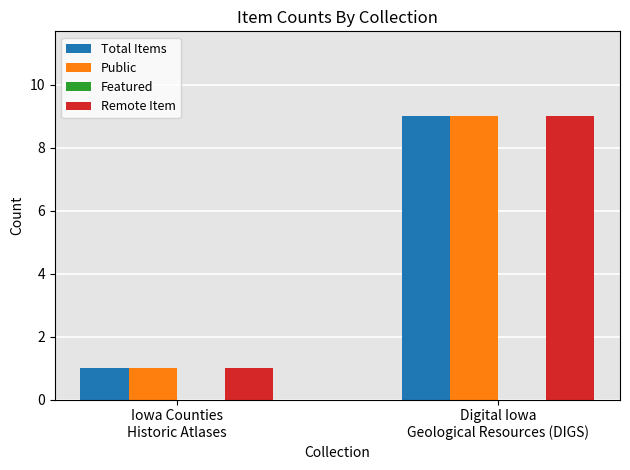

How many data points does each series have?

2